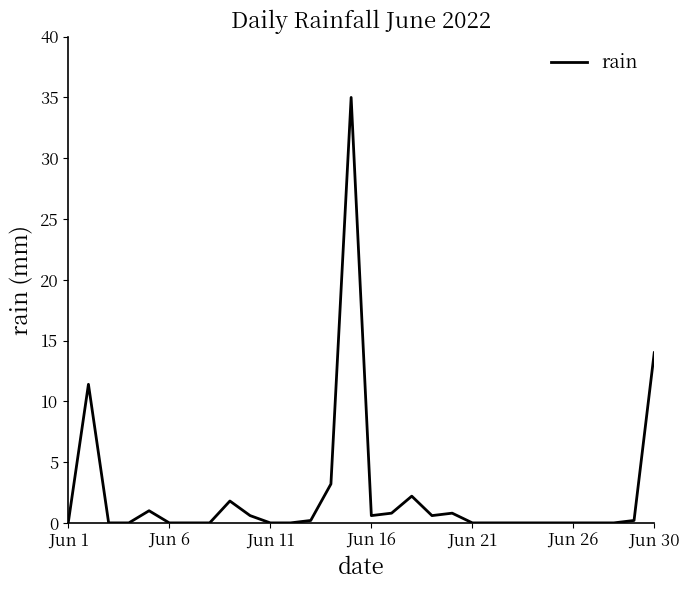

What is the difference between the maximum and minimum values?

35.0